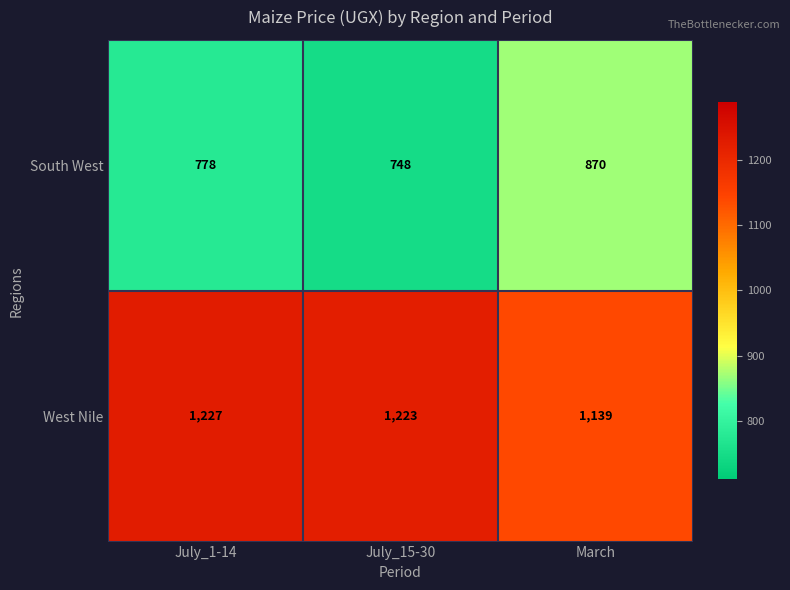

How many South West values are between 748 and 870?

3